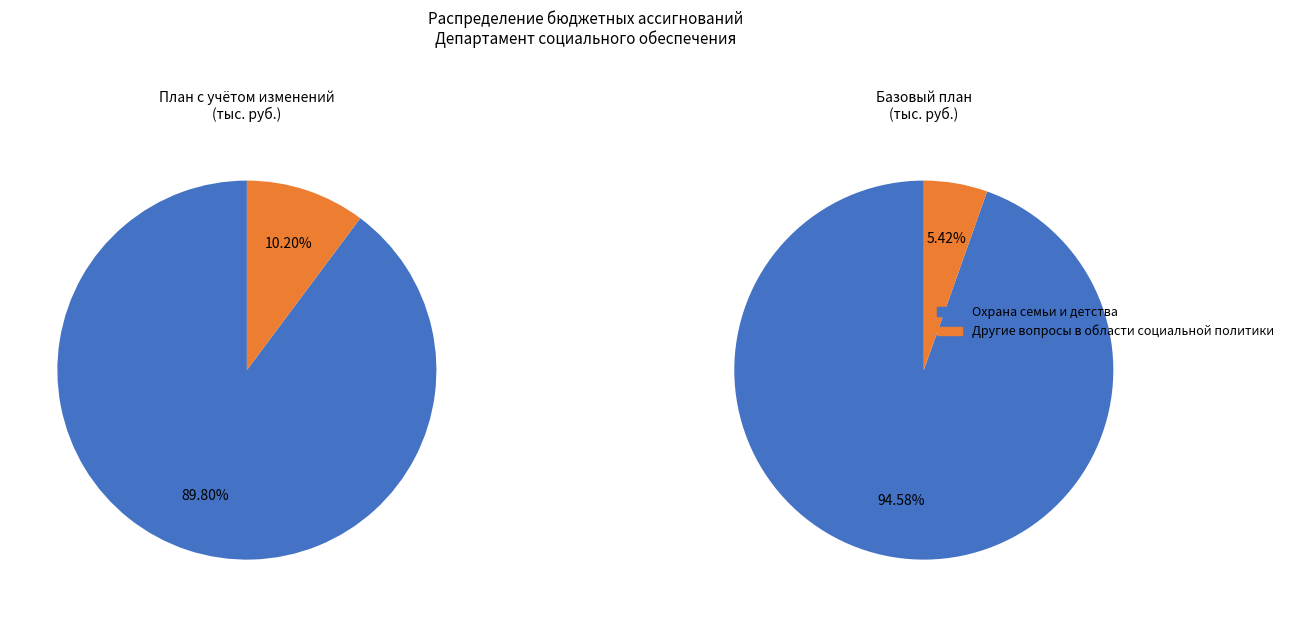

Do Другие вопросы в области социальной политики and Охрана семьи и детства together represent more than half of the pie?

Yes